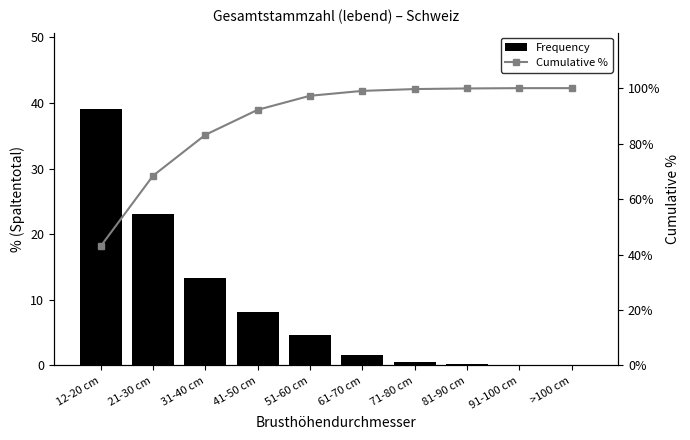

Between 51-60 cm and 31-40 cm, which is larger?

31-40 cm